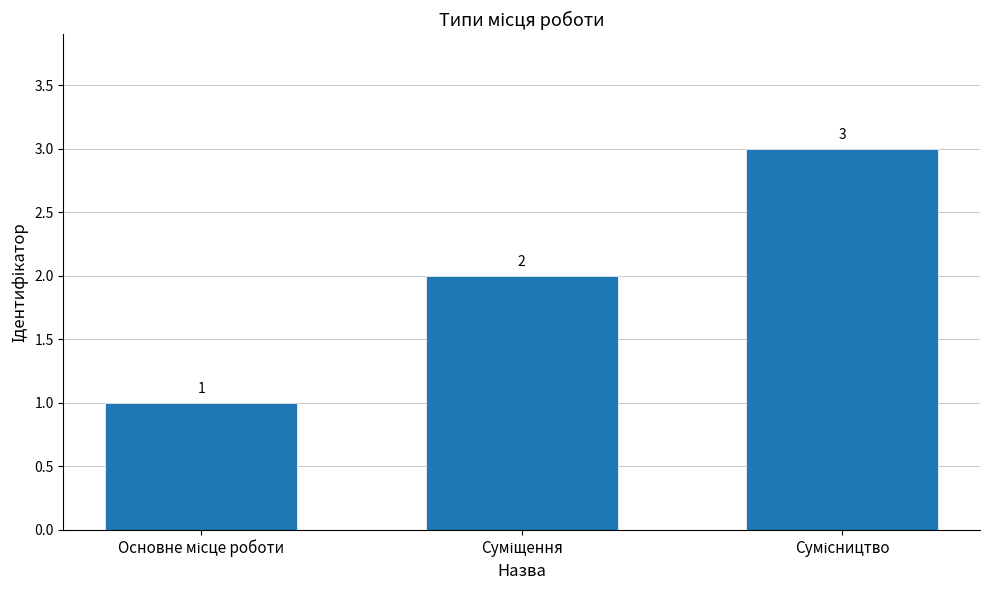

What is the average value?

2